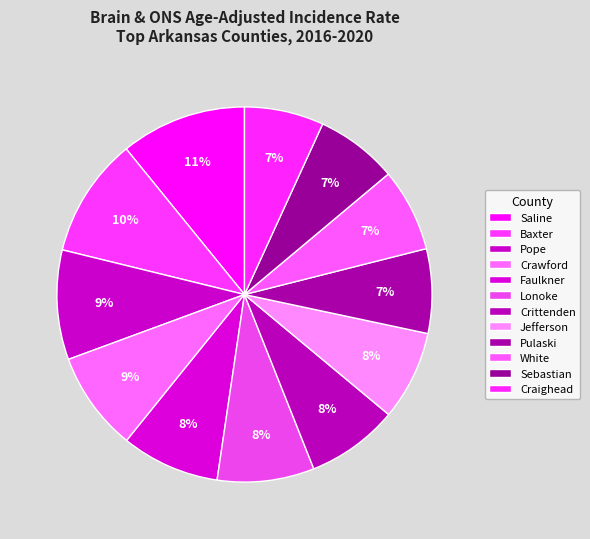

How many slices are in this pie chart?

12